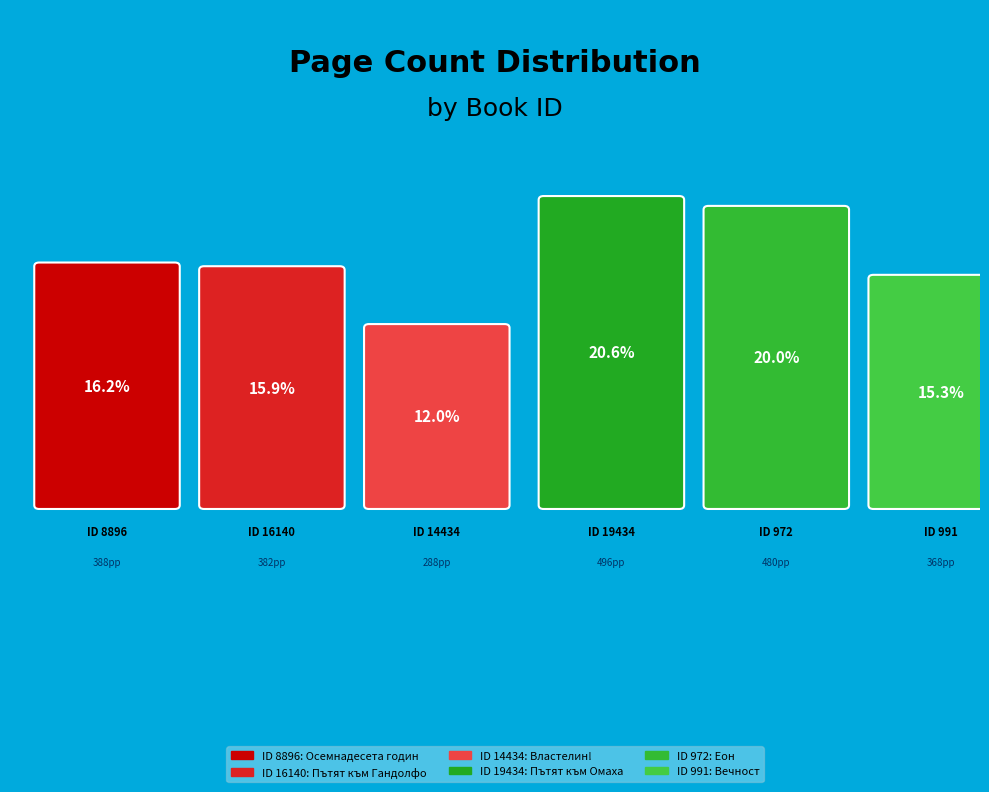

Does 991 represent more than half of the total?

No